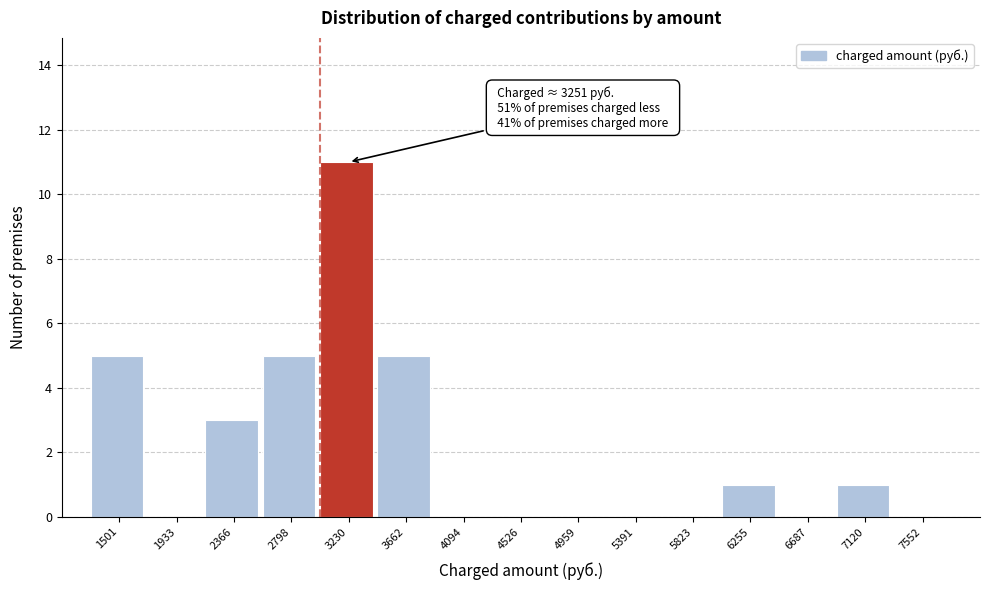

Reading left to right, list all the values displayed in this chart.

1501=5	1933=0	2366=3	2798=5	3230=11	3662=5	4094=0	4526=0	4959=0	5391=0	5823=0	6255=1	6687=0	7120=1	7552=0